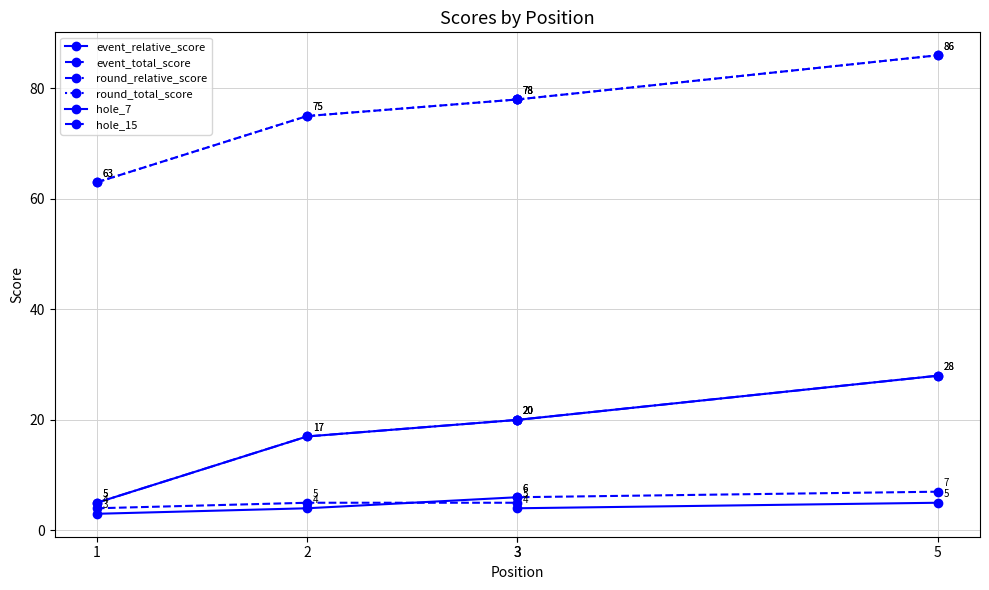

What is the total value across all series at 3?

207